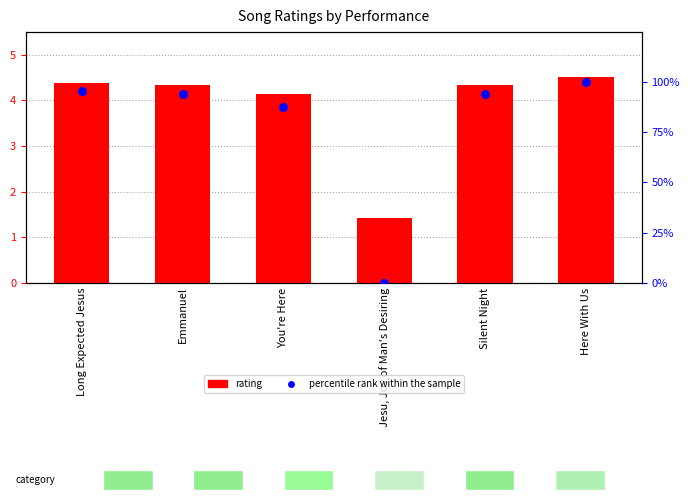

Which series reaches the maximum Y coordinate?

percentile rank within the sample